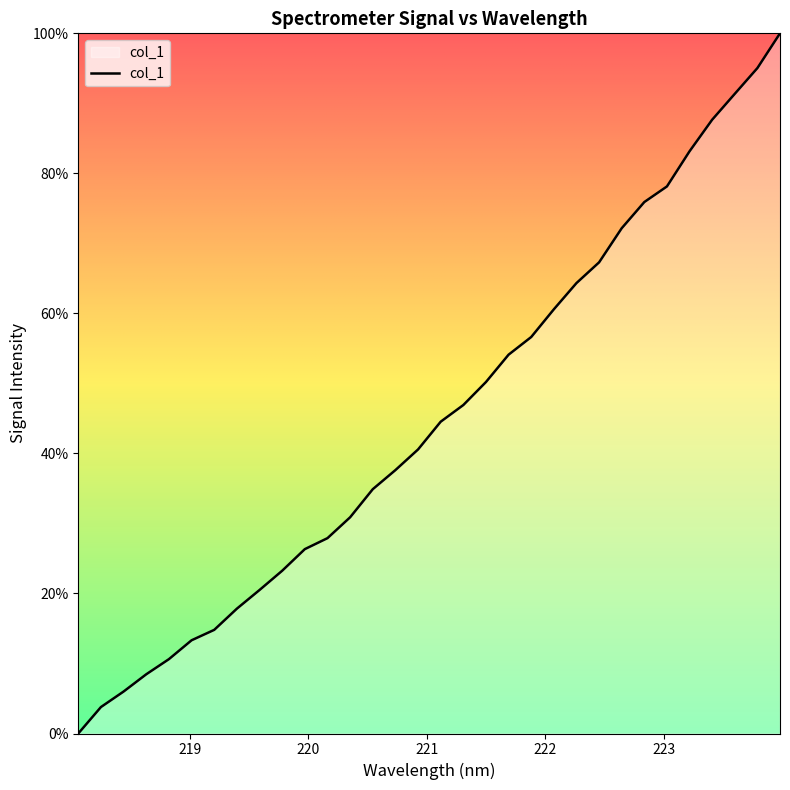

What is the difference between the maximum and minimum values?

100.0